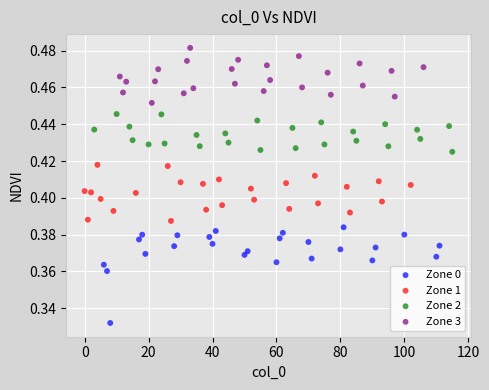

Which series has the largest Y range (max minus min)?

Zone 0